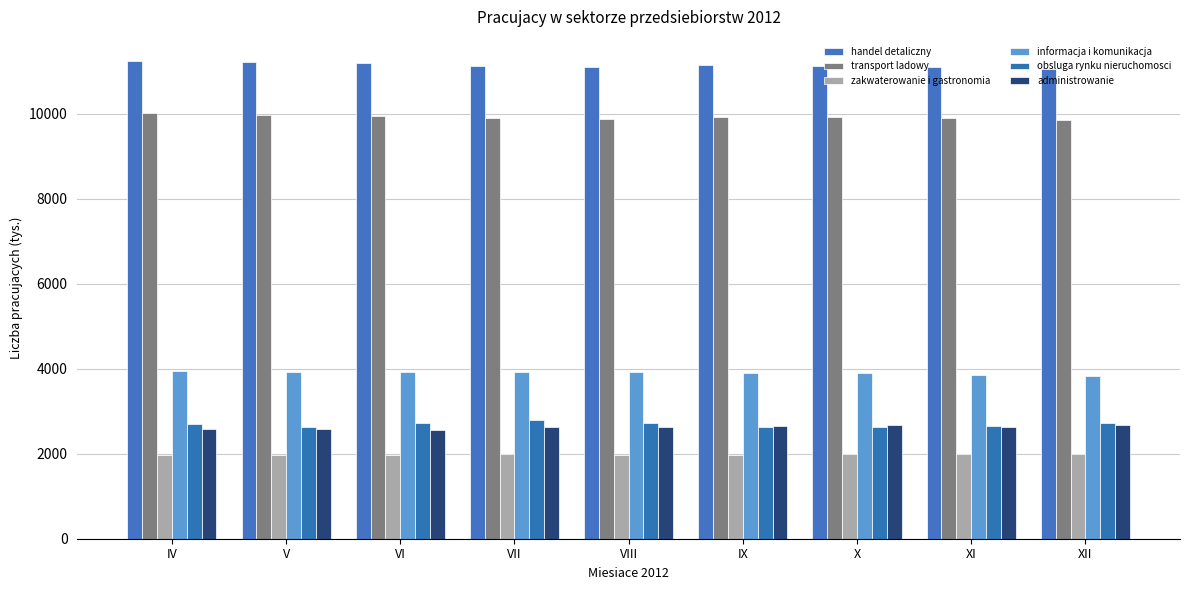

Are the bars horizontal?

No